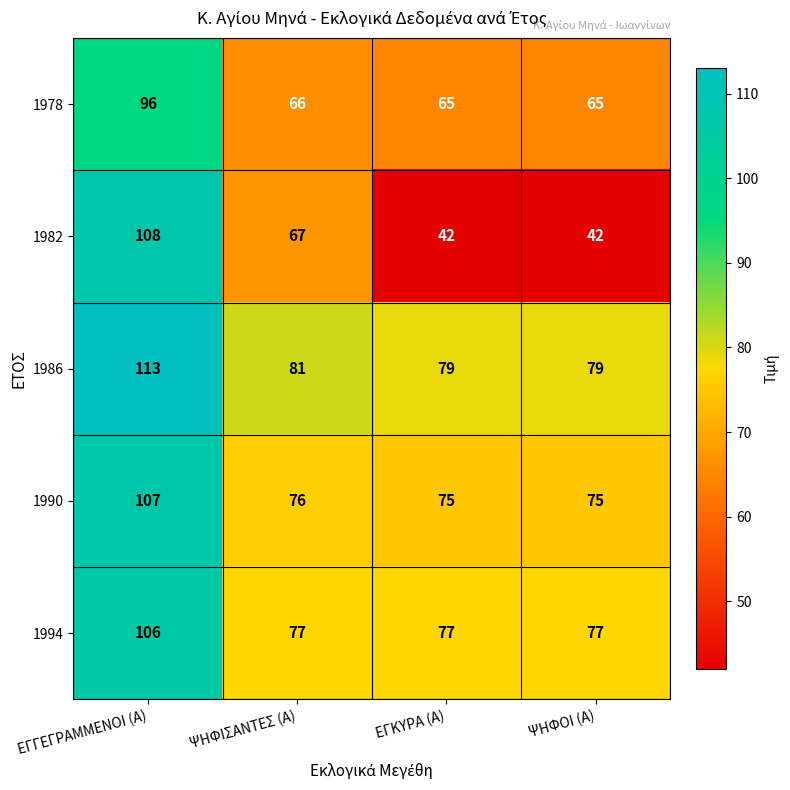

How many distinct data groups are displayed?

5